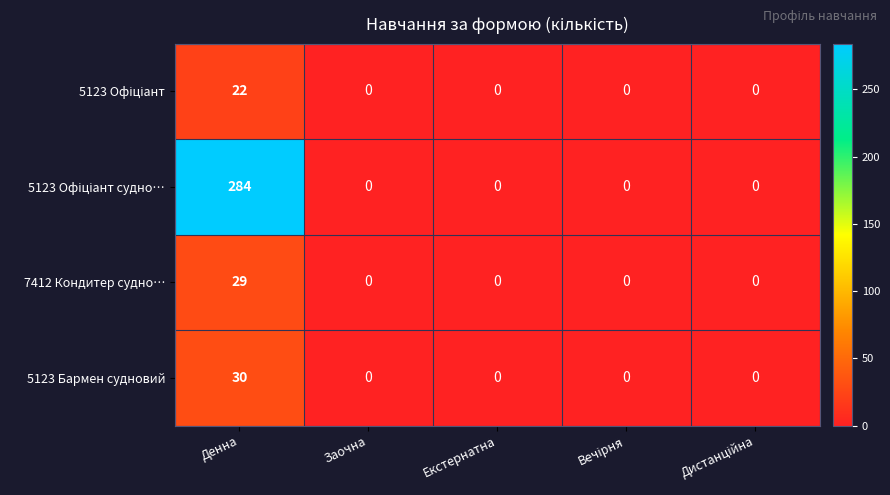

The 5123 Бармен судновий series shows 15 at Заочна. True or false?

False